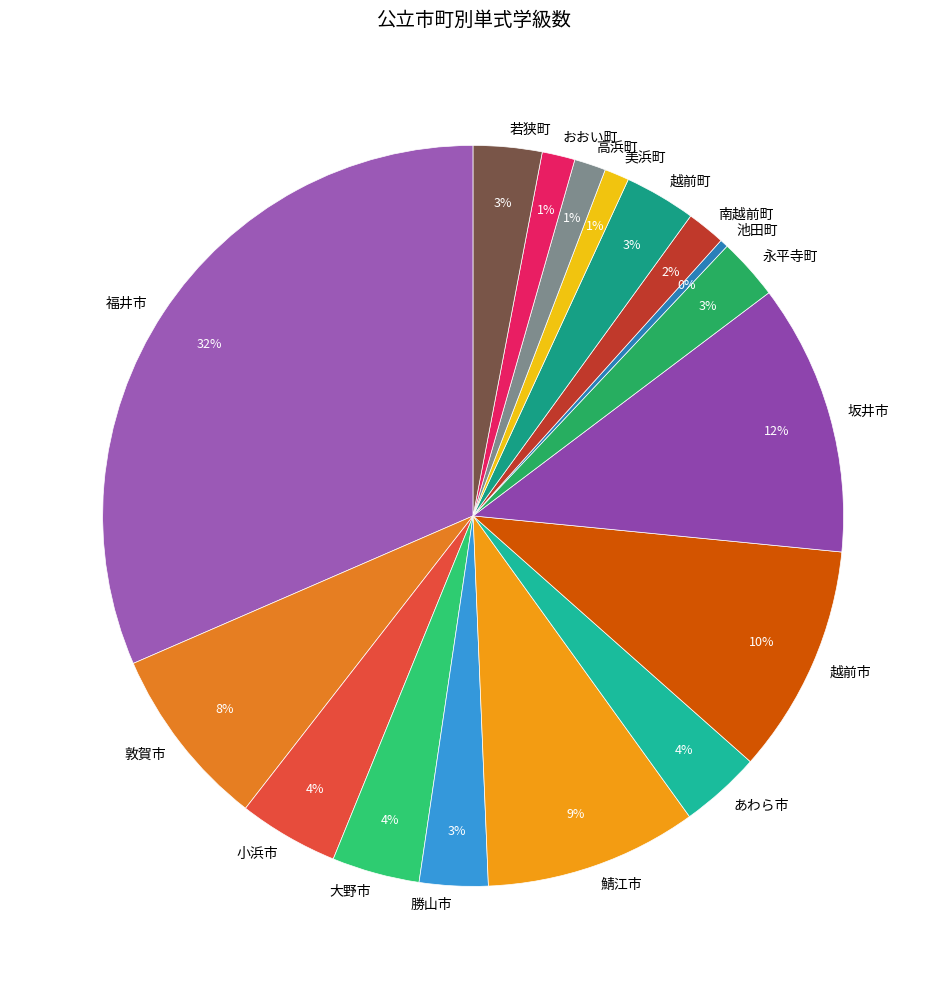

Count the number of slices in the pie.

17